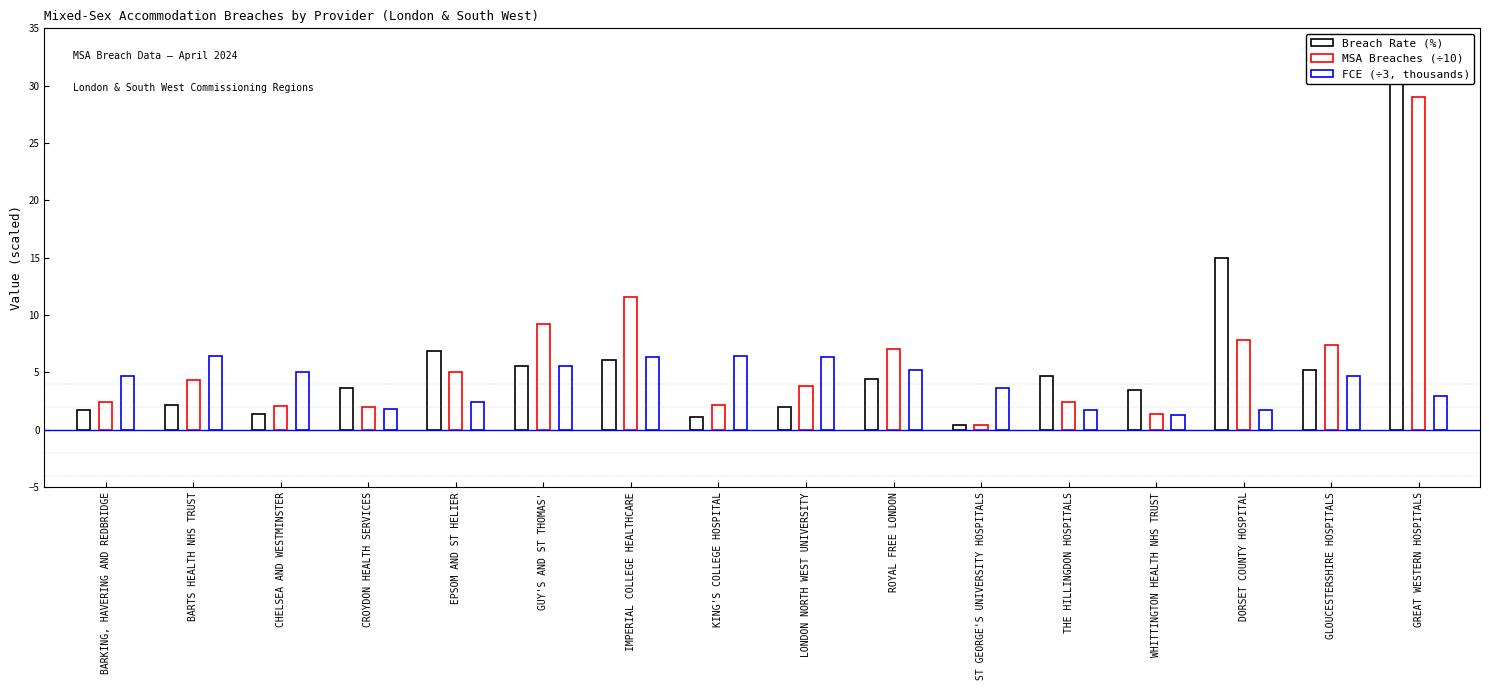

What is the difference between the FCE (÷3, thousands) values at BARKING, HAVERING AND REDBRIDGE and GUY'S AND ST THOMAS'?

0.8